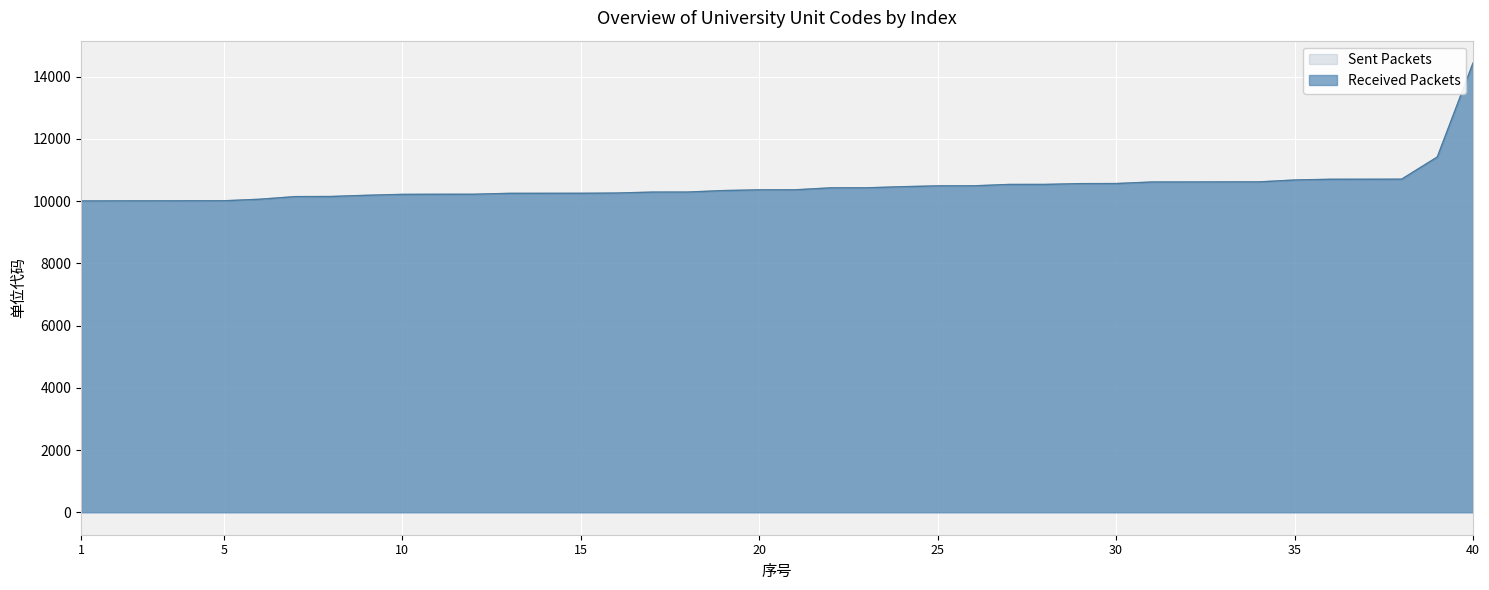

List the labels in order of value, largest first.

40, 39, 38, 37, 36, 35, 34, 33, 32, 31, 30, 29, 28, 27, 26, 25, 24, 23, 22, 21, 20, 19, 18, 17, 16, 15, 14, 13, 12, 11, 10, 9, 8, 7, 6, 5, 4, 3, 2, 1